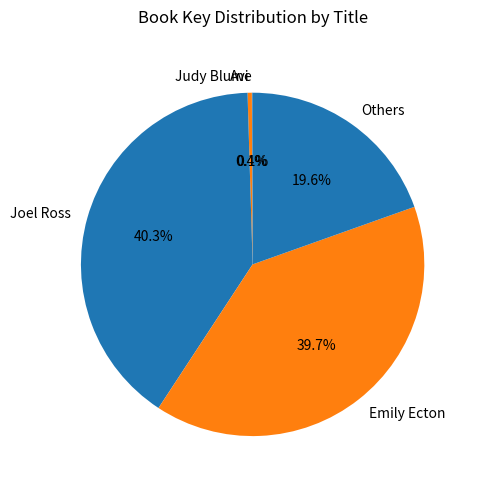

Is there a majority slice in this chart?

No